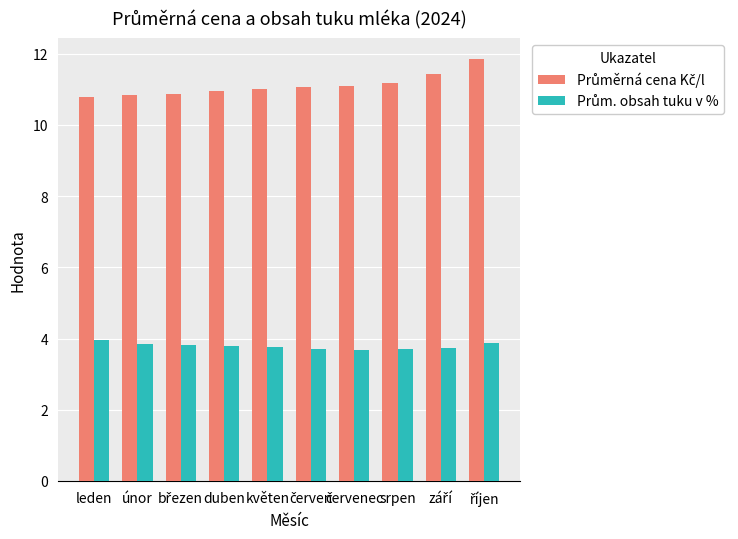

At how many categories does at least one series exceed 8?

10